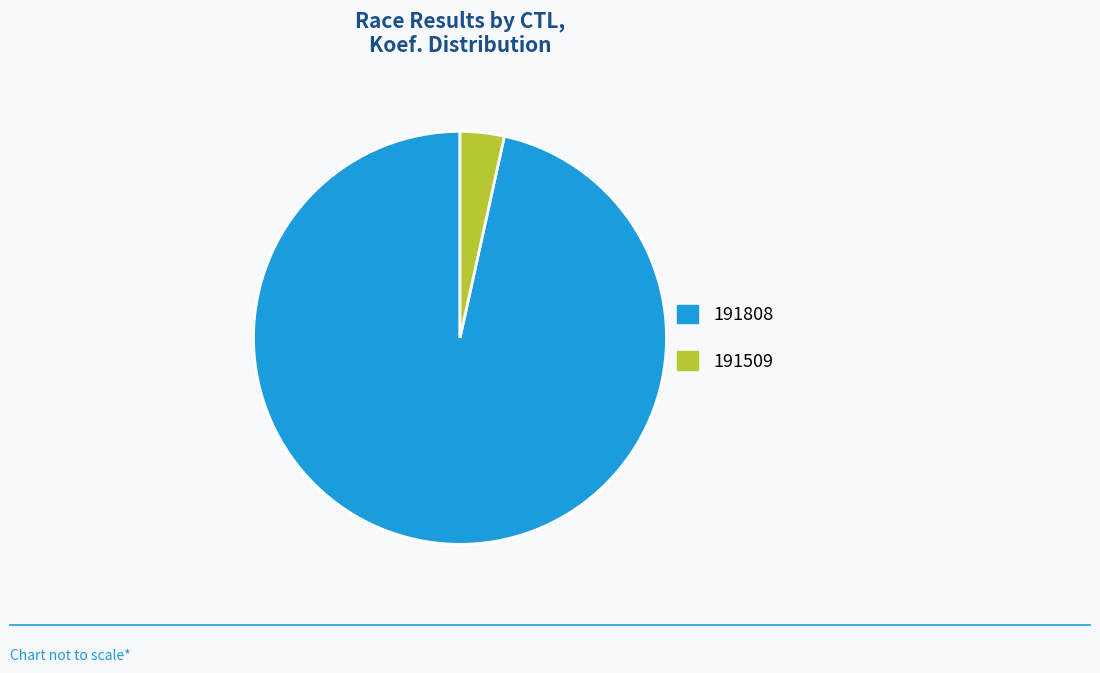

Does any single category account for the majority?

Yes